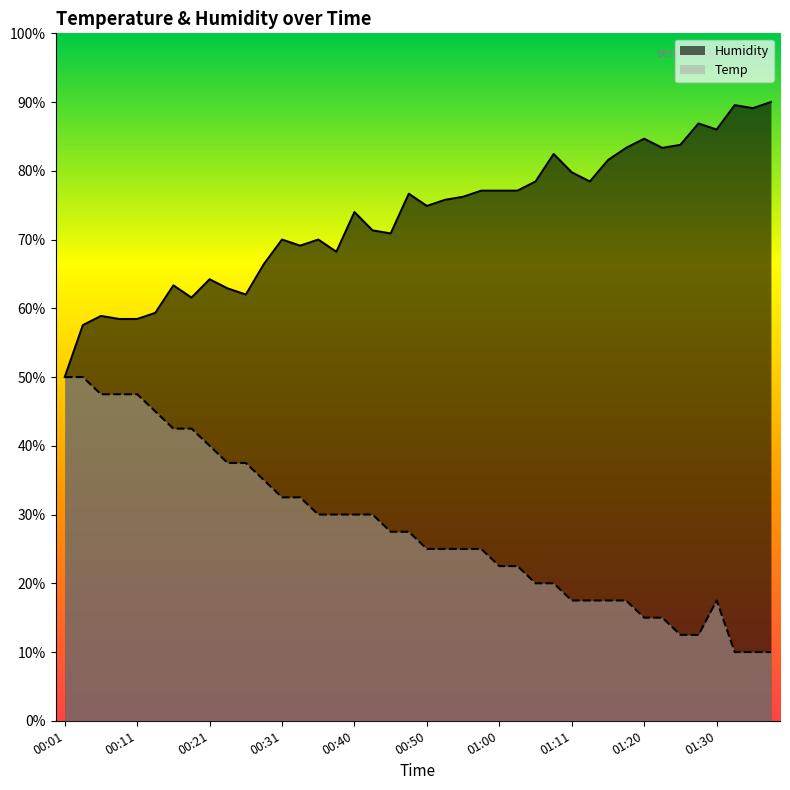

What is the average value of the Temp series?

28.0